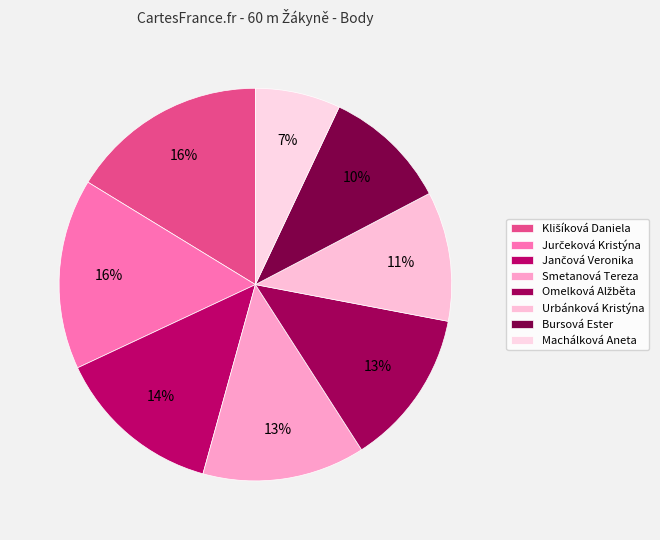

To the nearest percent, what percentage of the pie is Urbánková Kristýna?

11%